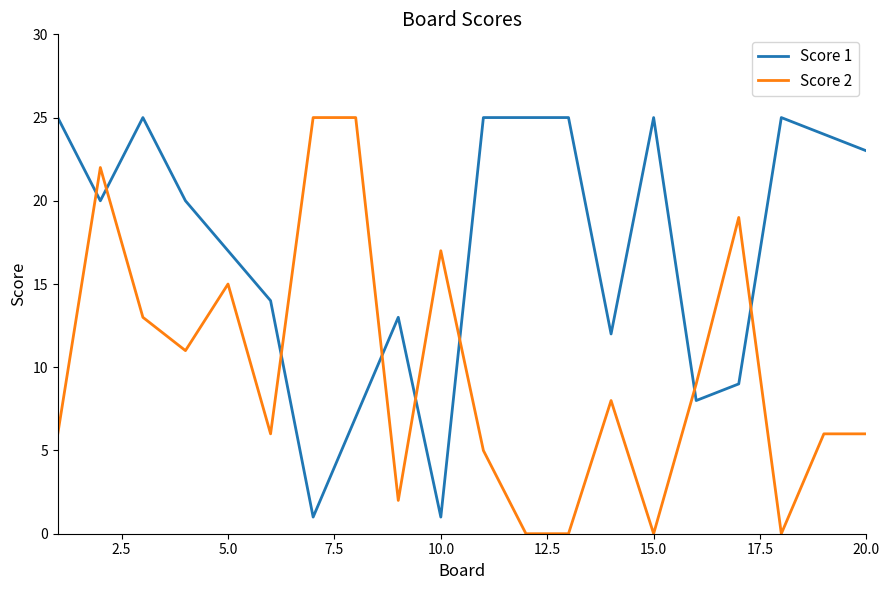

Reading left to right, list all the values displayed in this chart.

Score 1: 25	20	25	20	17	14	1	7	13	1	25	25	25	12	25	8	9	25	24	23
Score 2: 6	22	13	11	15	6	25	25	2	17	5	0	0	8	0	9	19	0	6	6